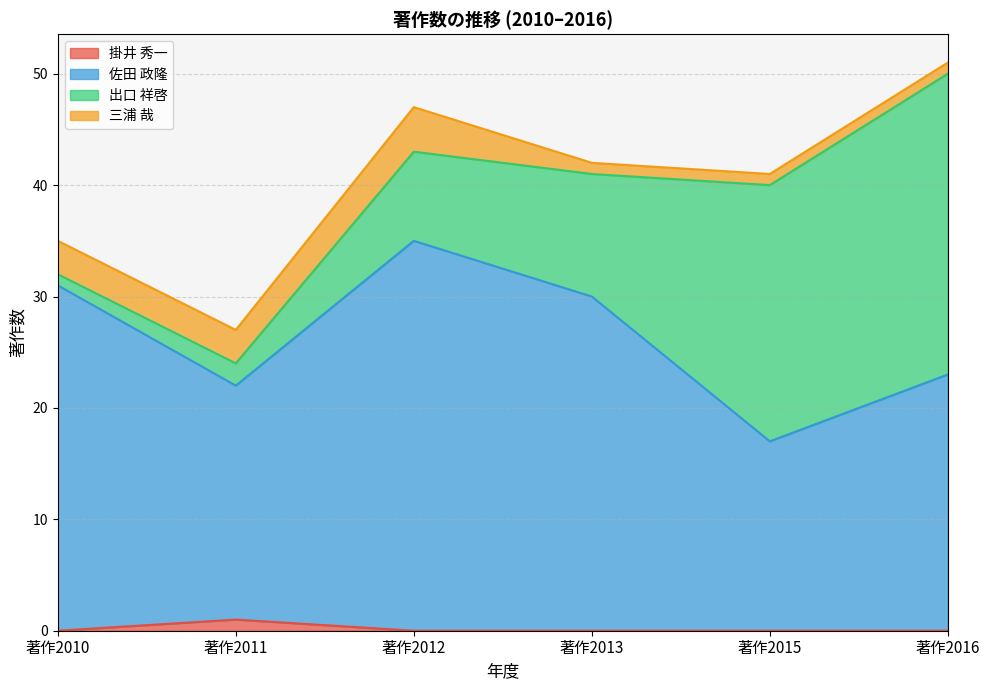

What are all the series names shown in the legend?

掛井 秀一, 佐田 政隆, 出口 祥啓, 三浦 哉